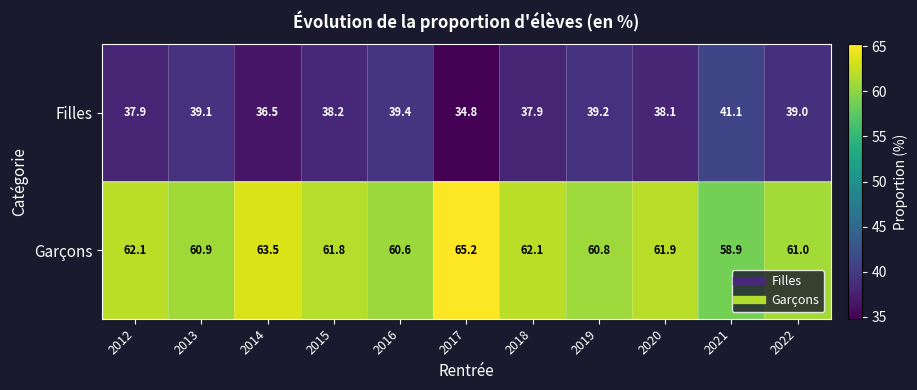

At which label does Garçons first exceed 61?

2012